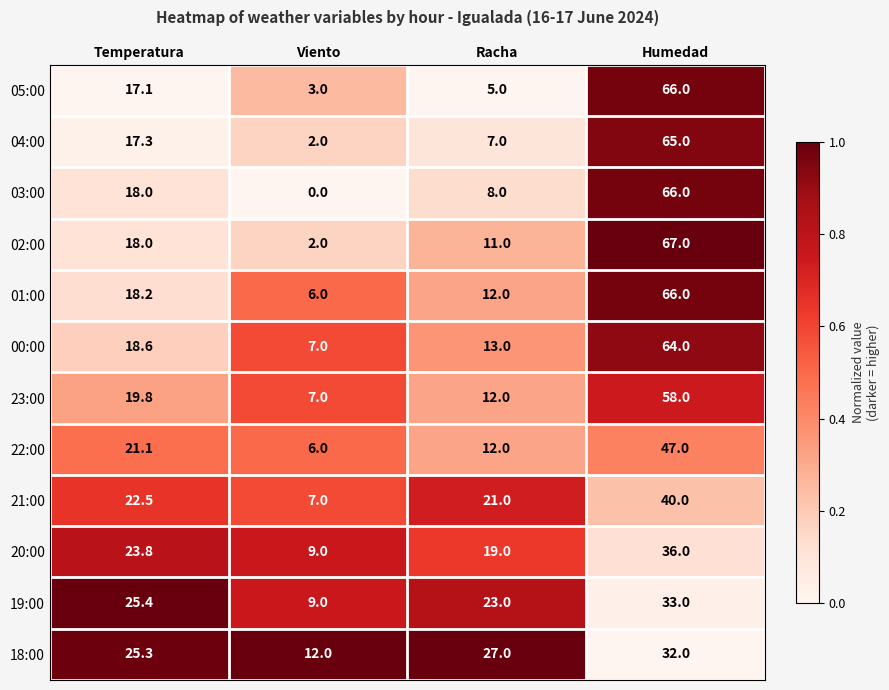

Rank the categories by 20:00 value from lowest to highest.

Viento, Racha, Temperatura, Humedad